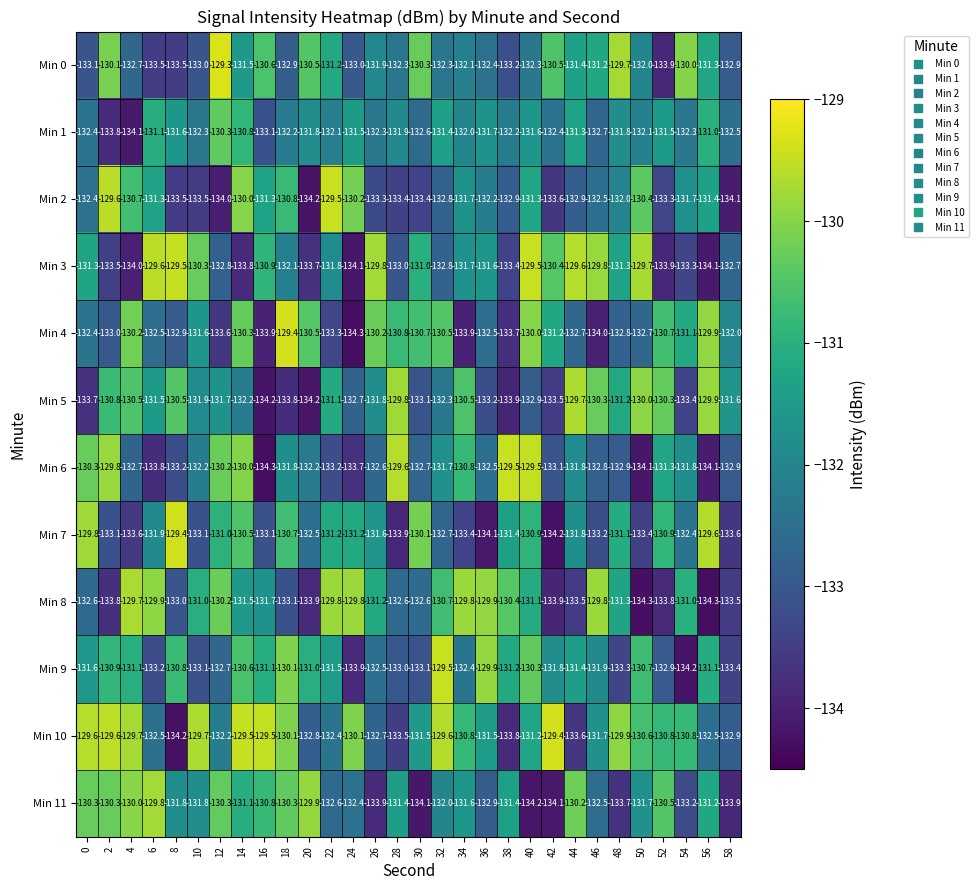

At which category does the chart reach its peak across all series?

12